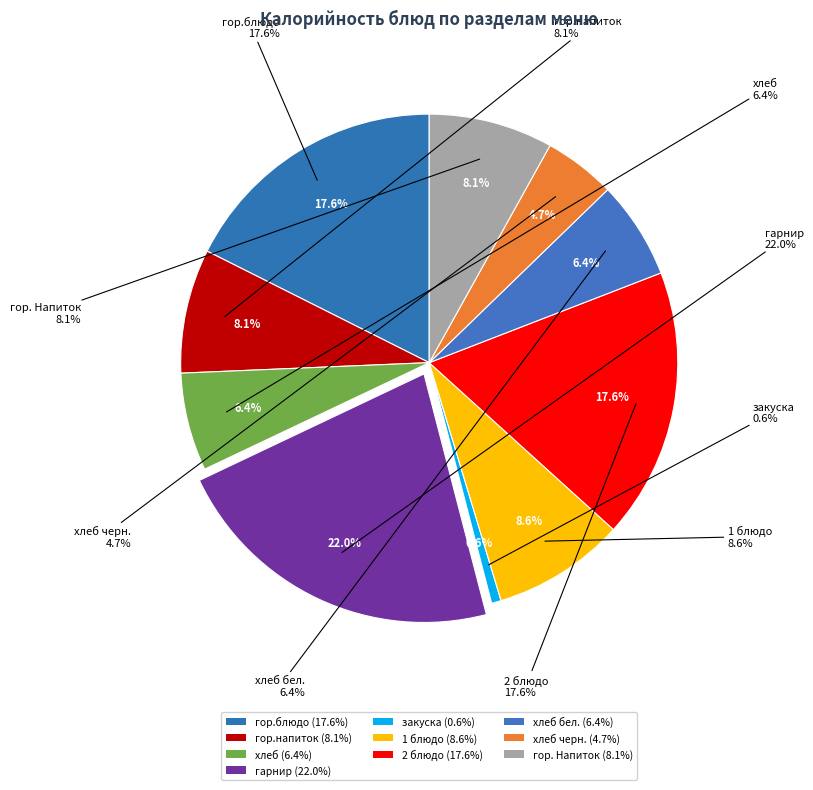

To the nearest percent, what percentage of the pie is гор.блюдо?

18%